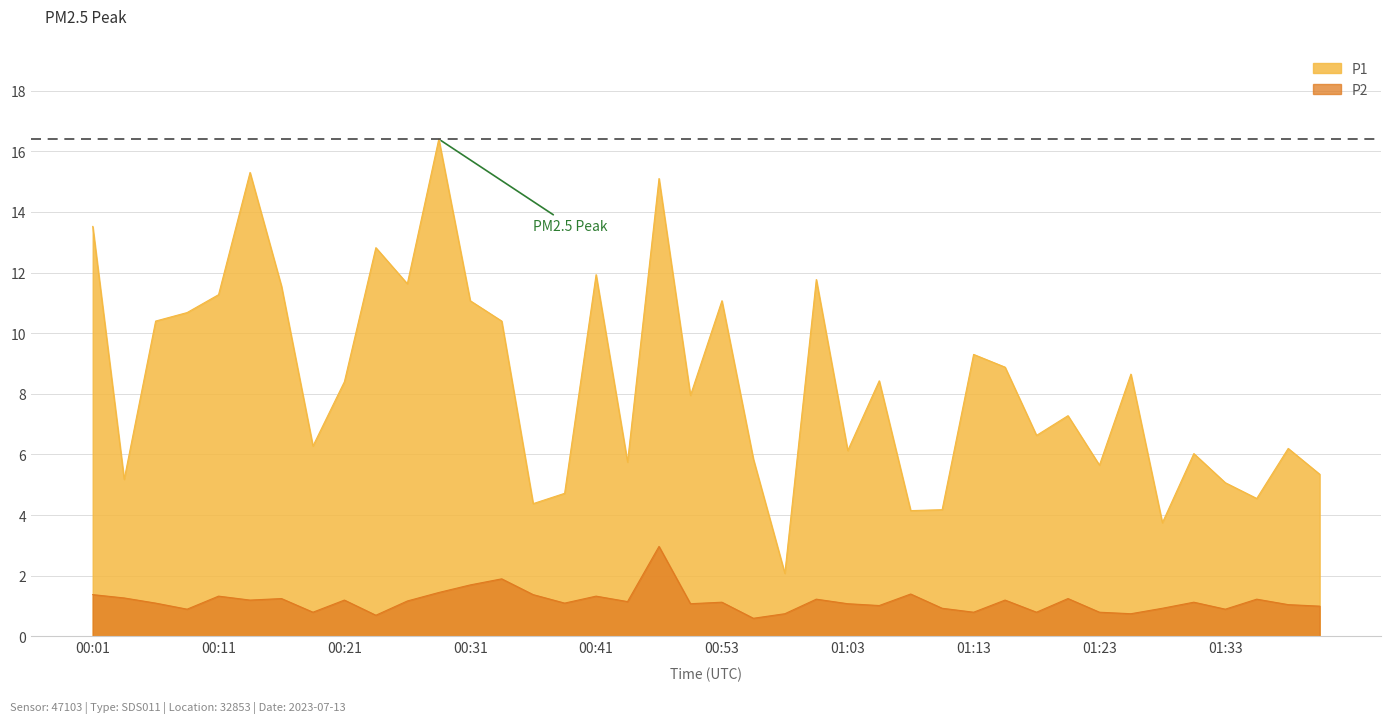

Where is the first local maximum for P1?

00:14